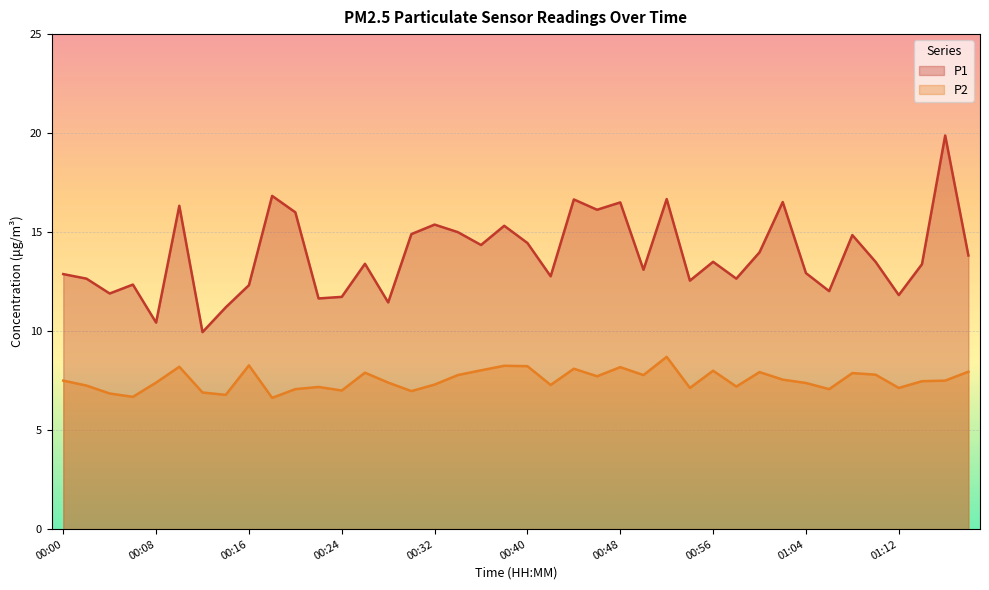

Read the P2 value at 00:32.

7.3